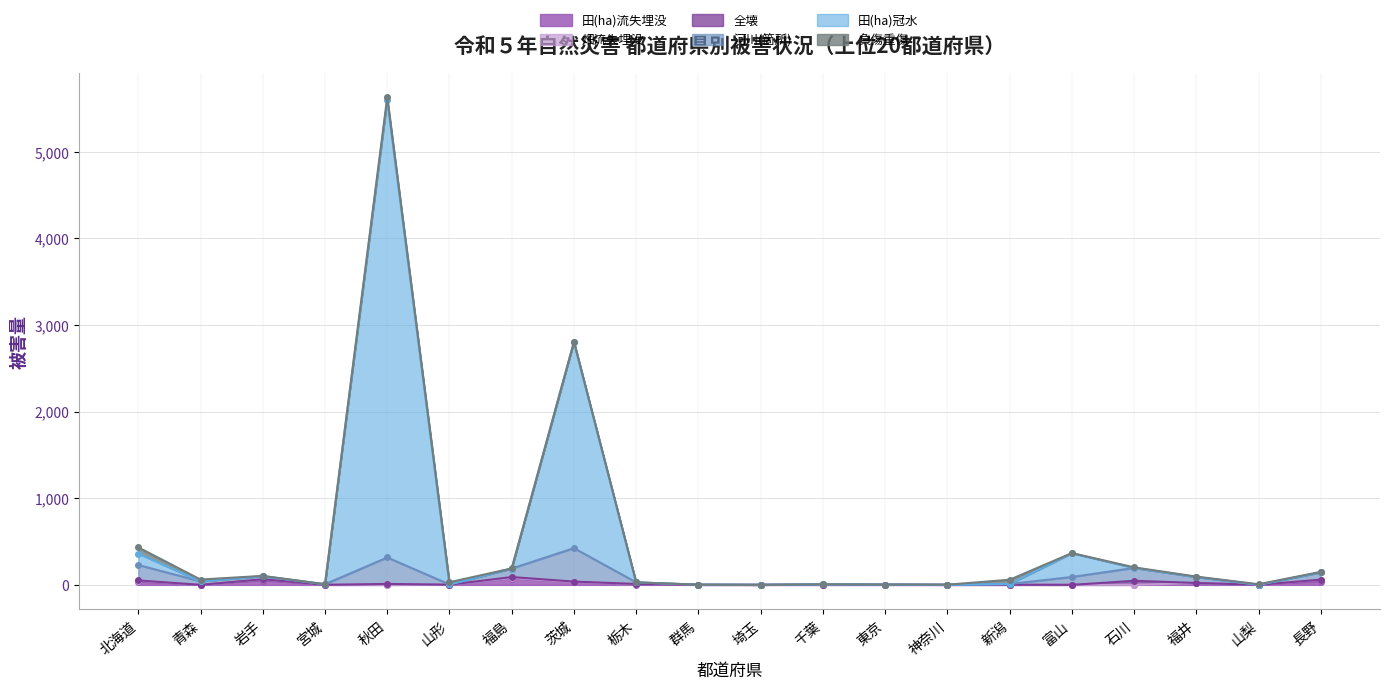

Between 岩手 and 長野, which is larger?

岩手